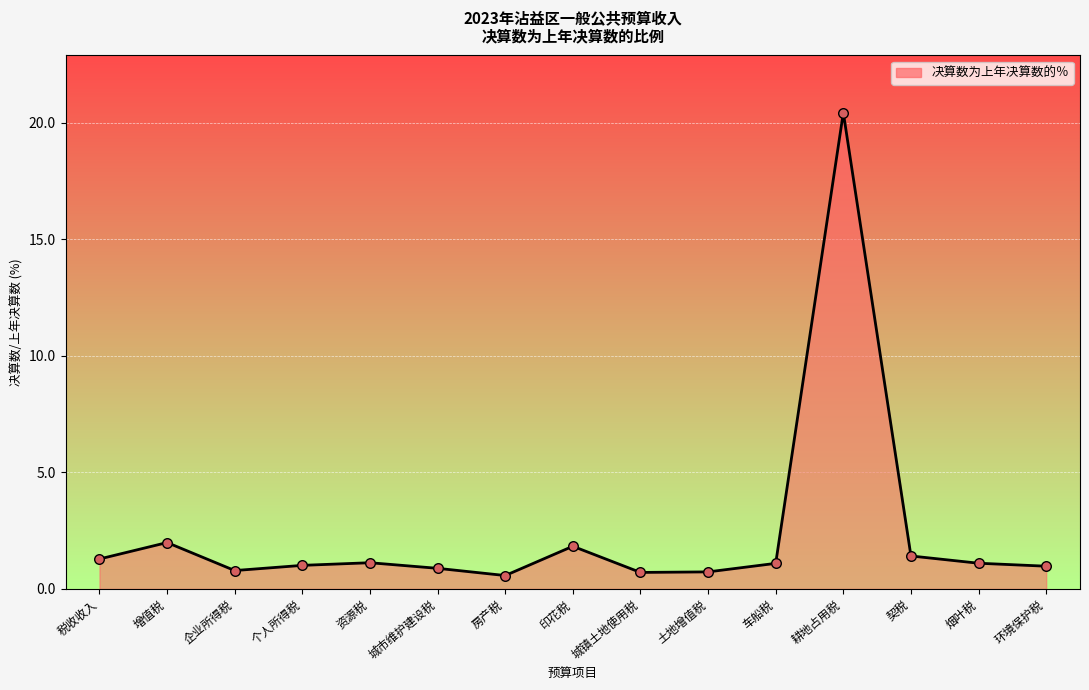

What is the change in value from 车船税 to 环境保护税?

-0.1